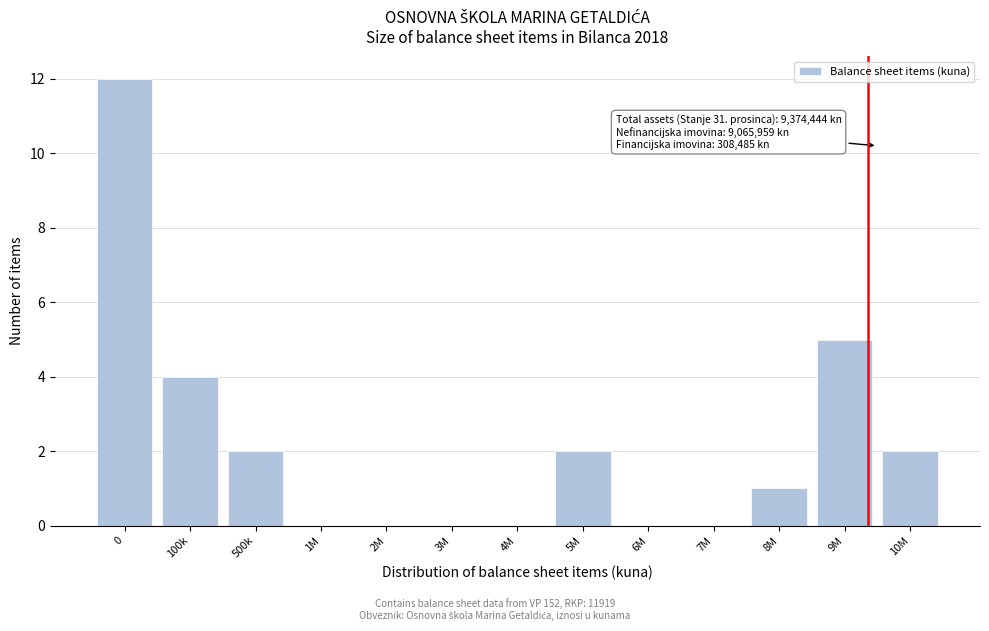

Reading right to left, extract all data points from this chart.

10M=2	9M=5	8M=1	7M=0	6M=0	5M=2	4M=0	3M=0	2M=0	1M=0	500k=2	100k=4	0=12